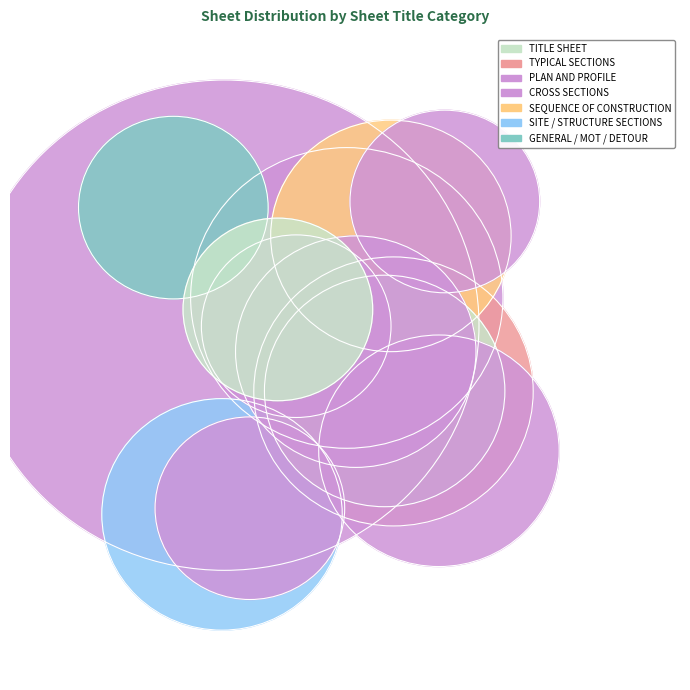

To the nearest percent, what percentage of the pie is TITLE SHEET?

3%